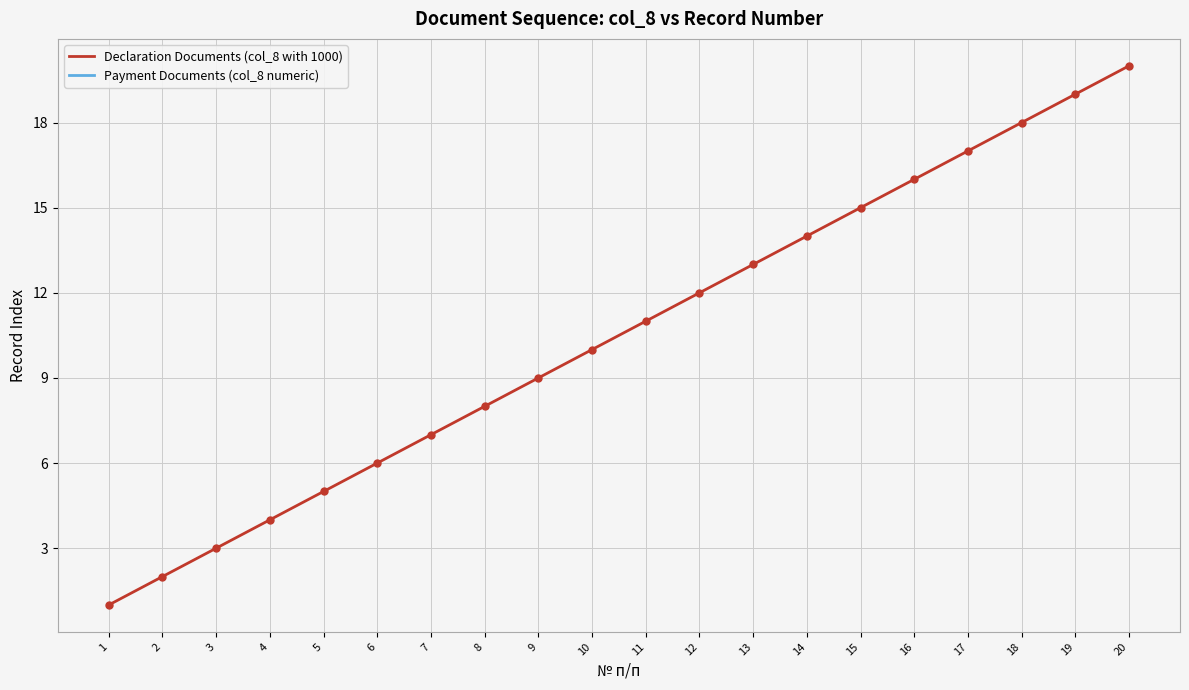

True or false: Declaration Documents (col_8 with 1000) has a value of 7.0 at 17.

False